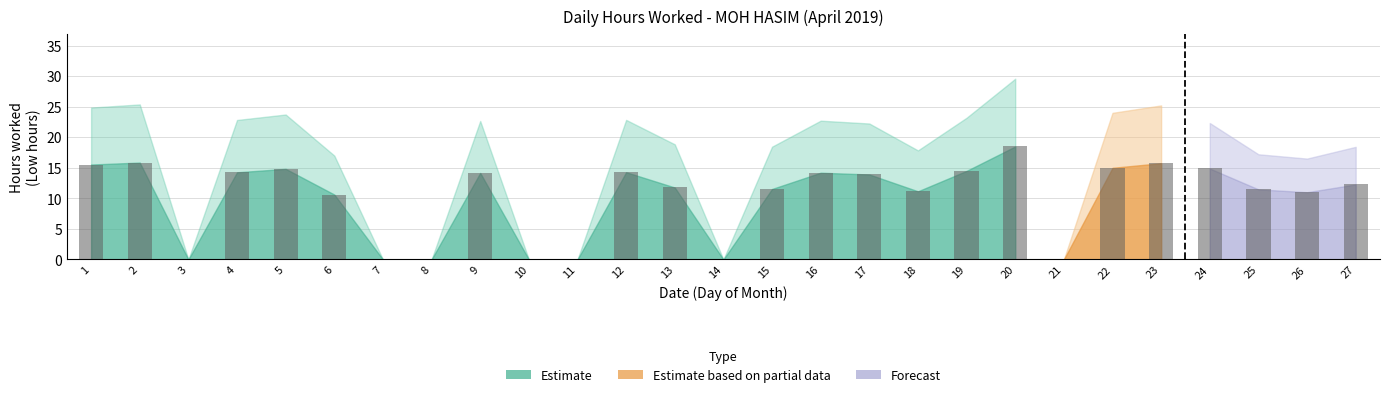

Between 13 and 17, which is larger?

17